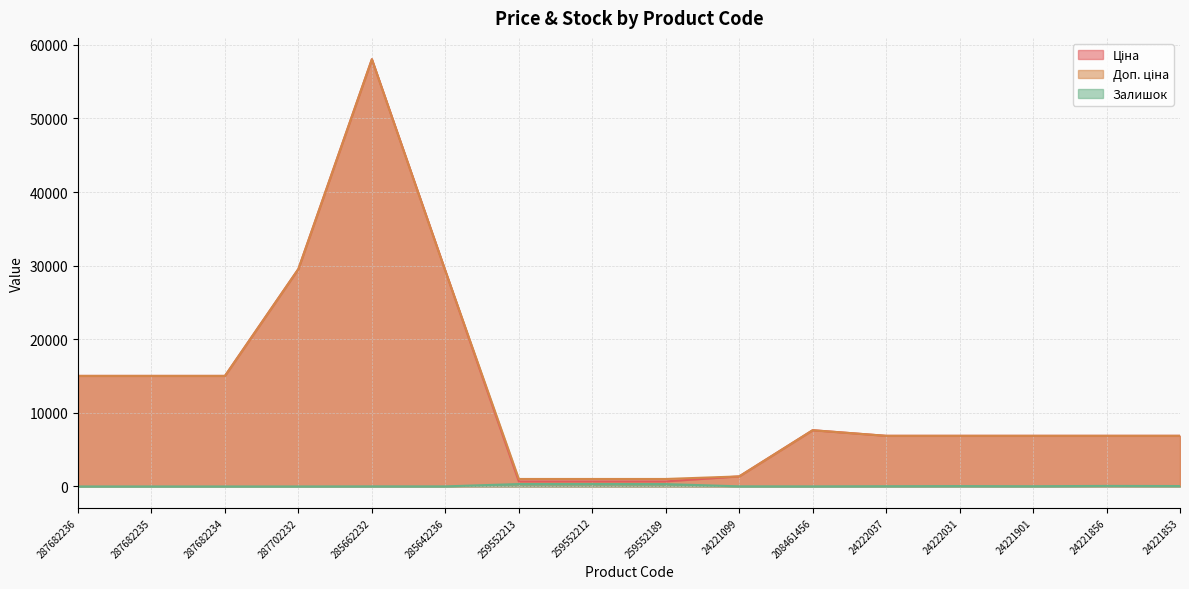

What is the difference between the Залишок values at 285662232 and 24222031?

37.0